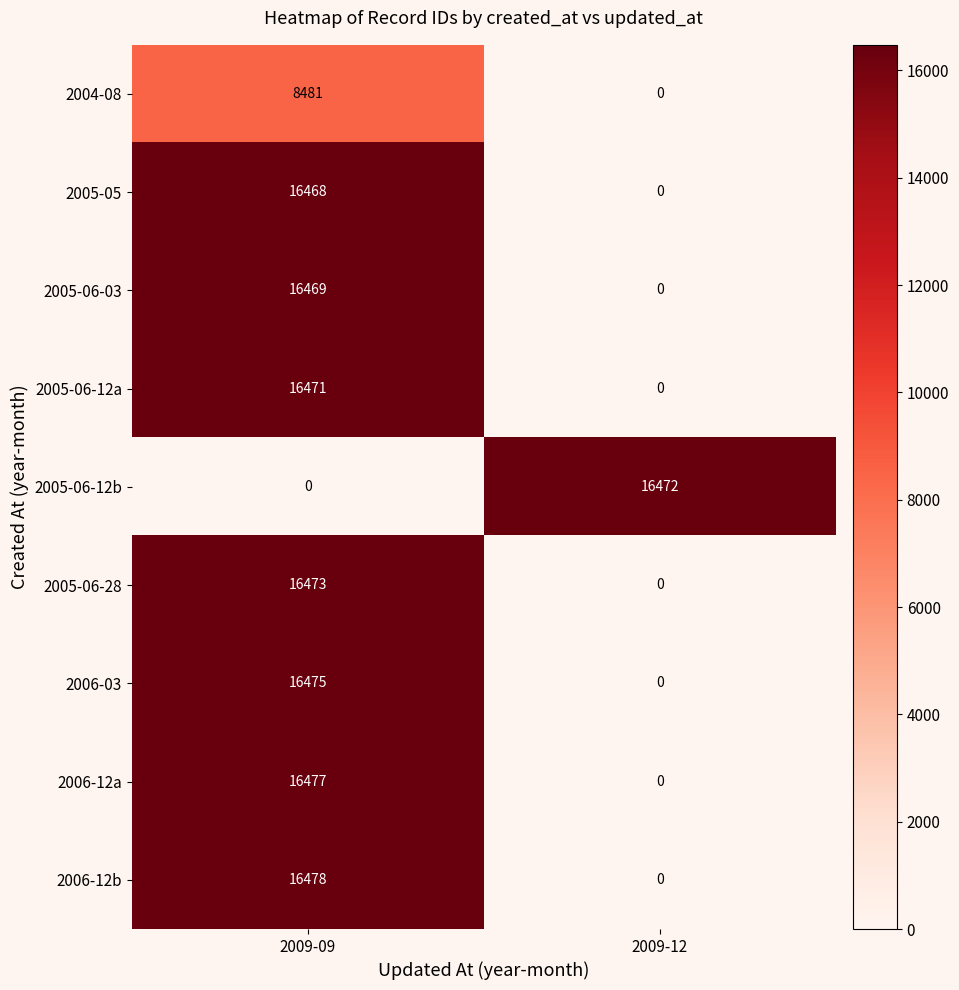

Which series has the widest spread of values?

2006-12b